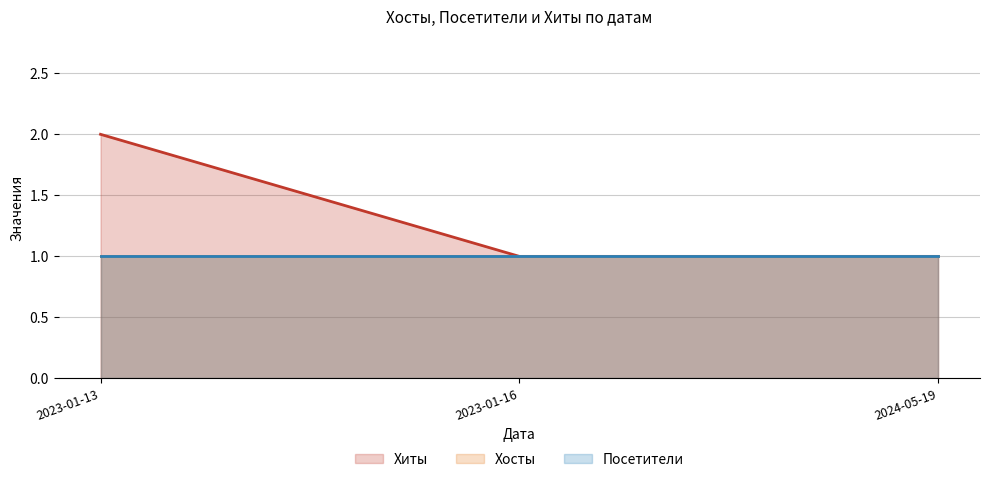

What value does the Посетители series have at 2023-01-16?

1